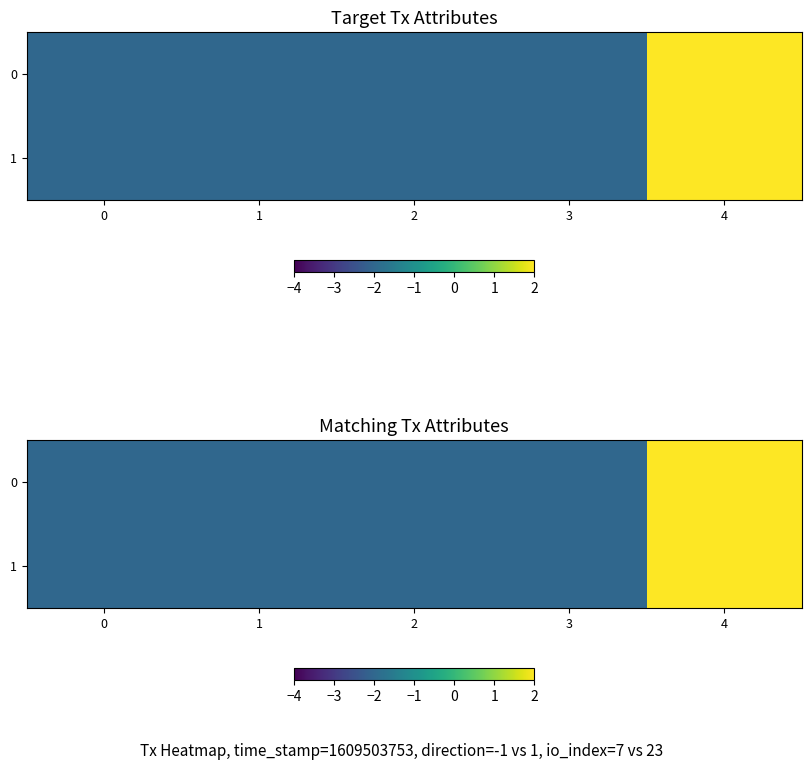

List the series in order of their peak value, lowest first.

0, 1